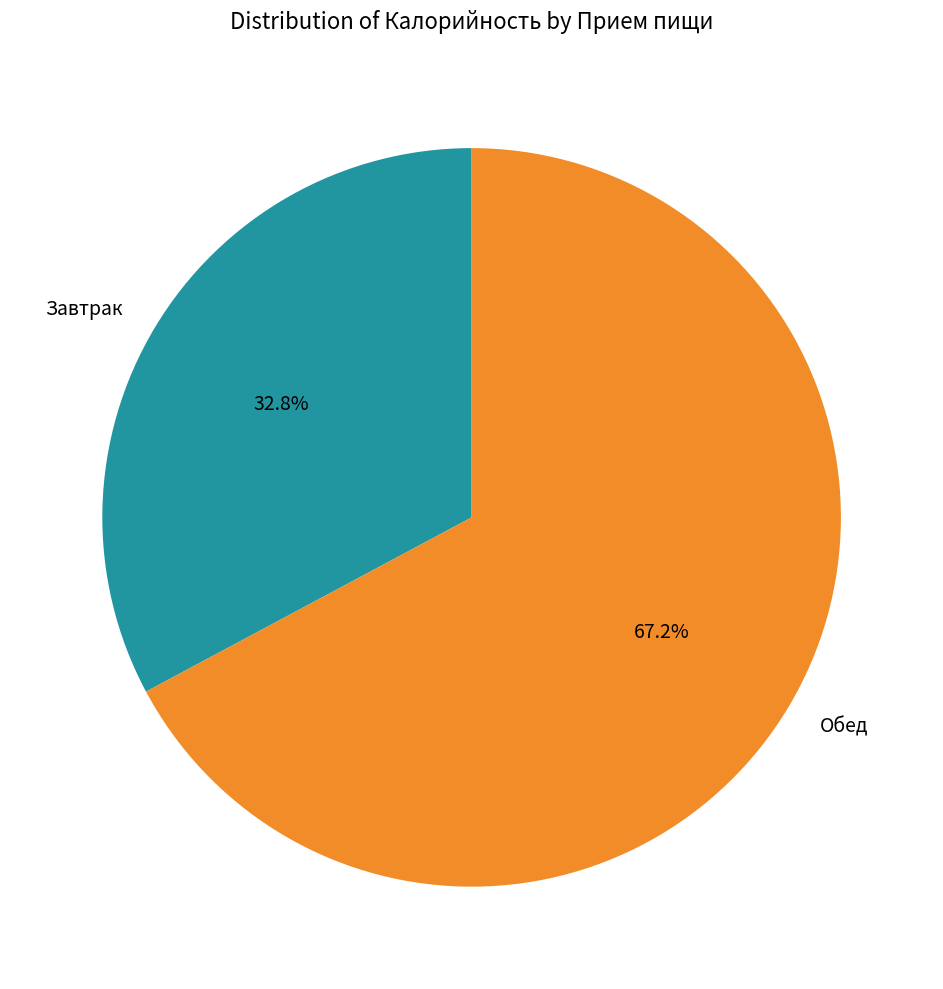

Which category has the biggest portion of the pie?

Обед